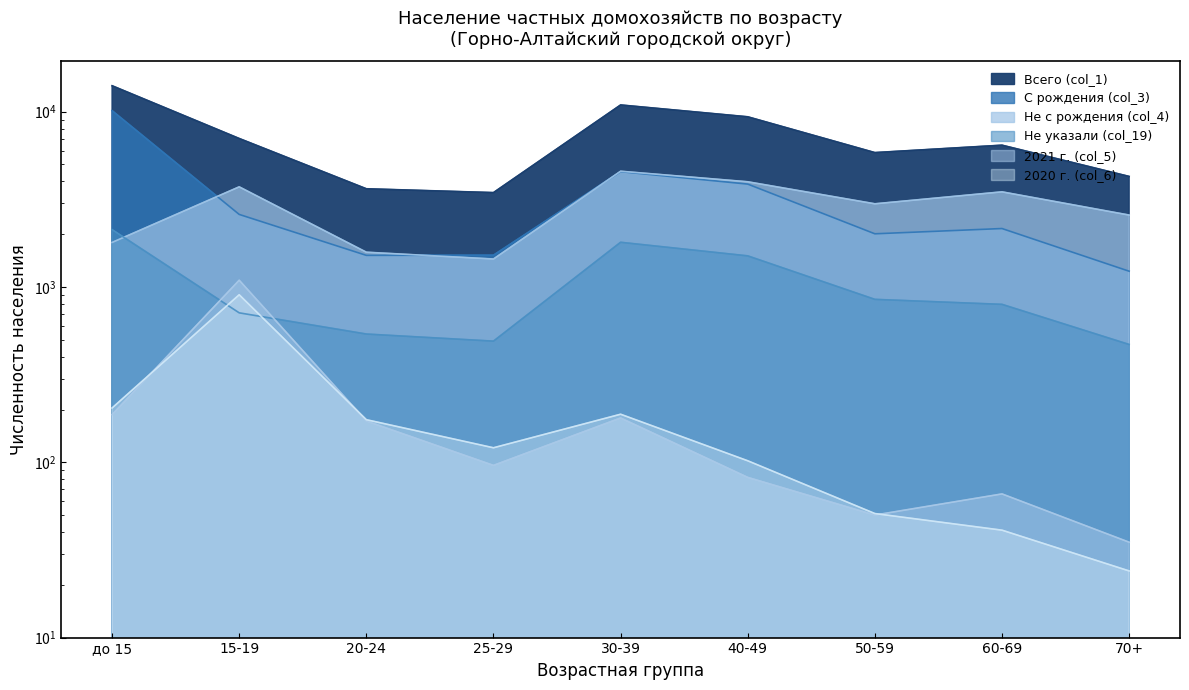

Is it true that Всего (col_1) equals 4272 at 70+?

True